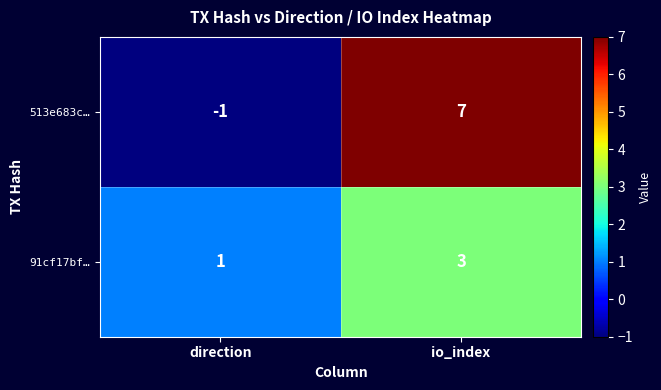

At how many categories does at least one series exceed 0?

2